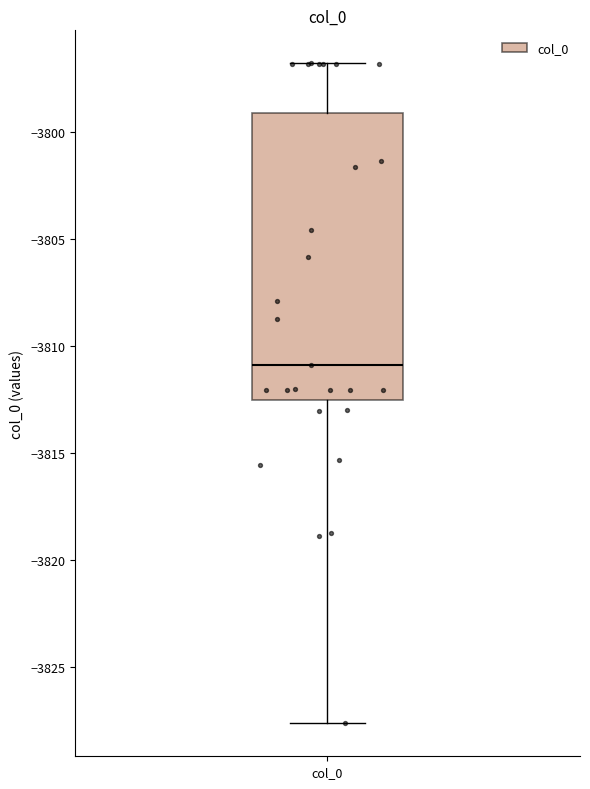

Read this box plot against the y-axis: the position of the median line, the range covered by the box, and the ends of both whiskers. The values are not printed on the chart, so give them approximately, as read against the axis.

median -3811.0, box -3812.5 to -3799.0, whiskers -3827.5 to -3797.0